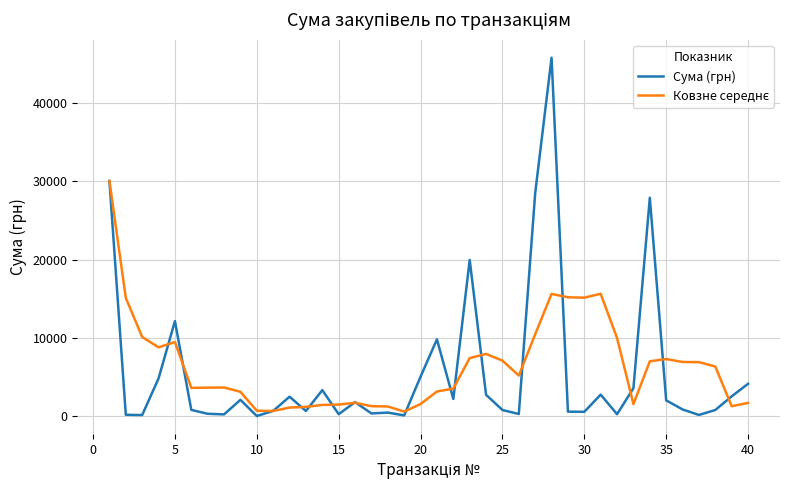

Does the chart have visible grid lines?

Yes